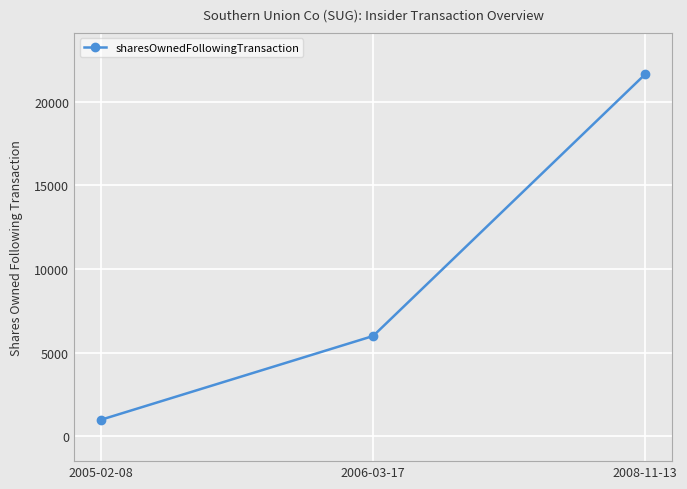

Which has a higher value, 2006-03-17 or 2005-02-08?

2006-03-17